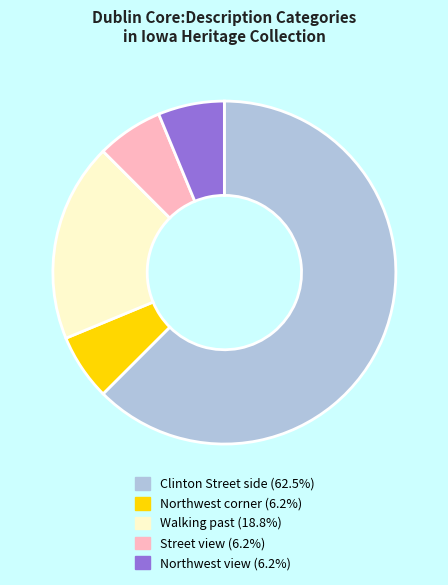

Count the number of slices in the pie.

5